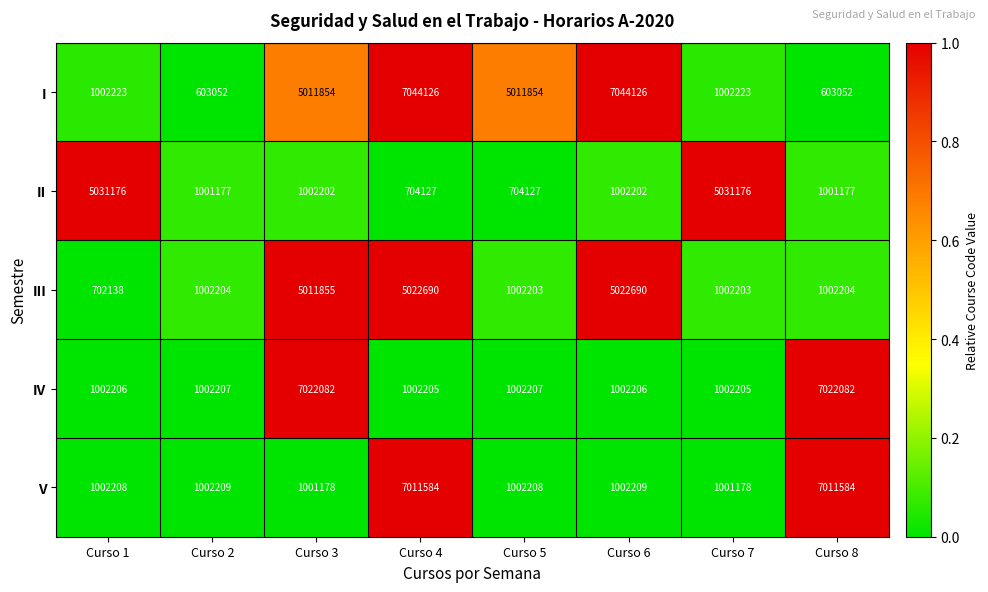

Is the value of I at Curso 5 greater than the value of III at Curso 2?

Yes